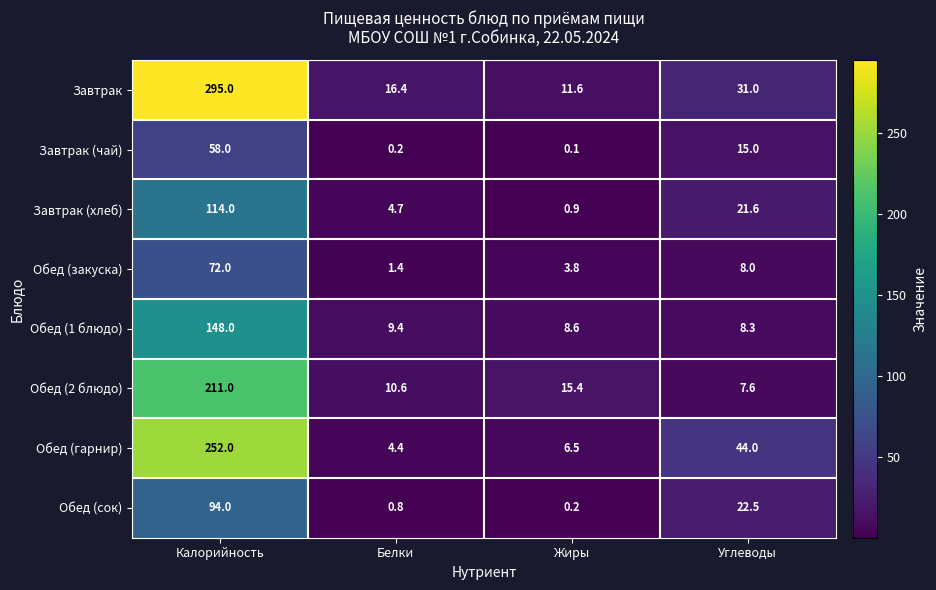

The value of Обед (закуска) at Углеводы is 13.8. True or false?

False